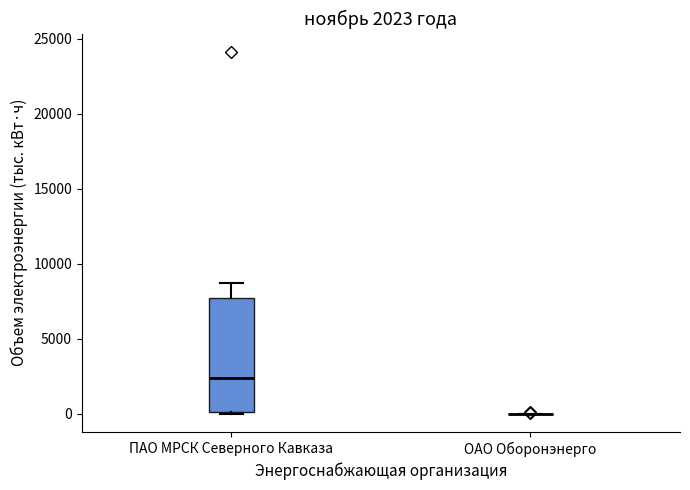

Which box is the tallest, from its lower edge to its upper edge?

ПАО МРСК Северного Кавказа